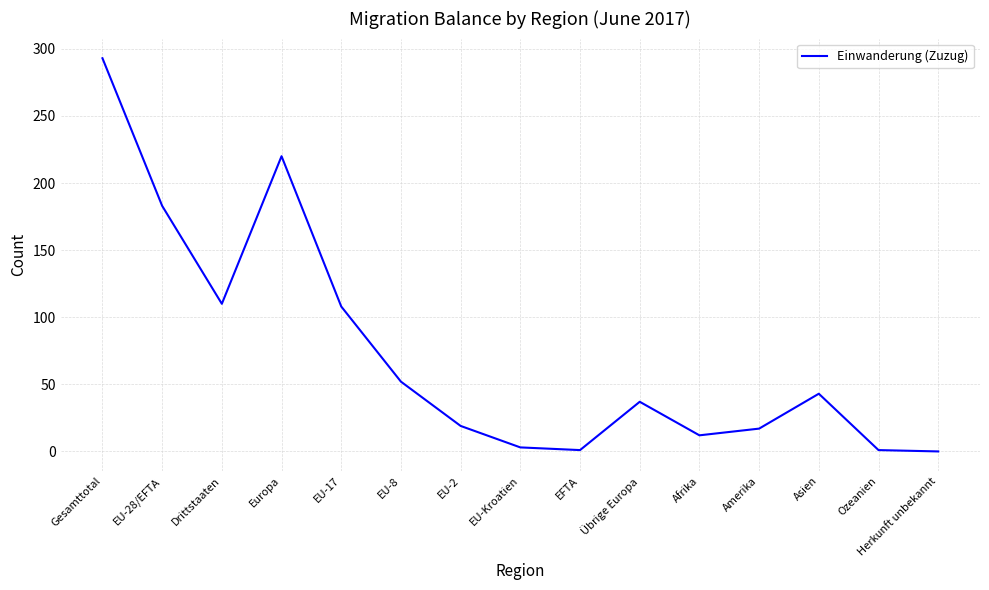

What is the average value?

73